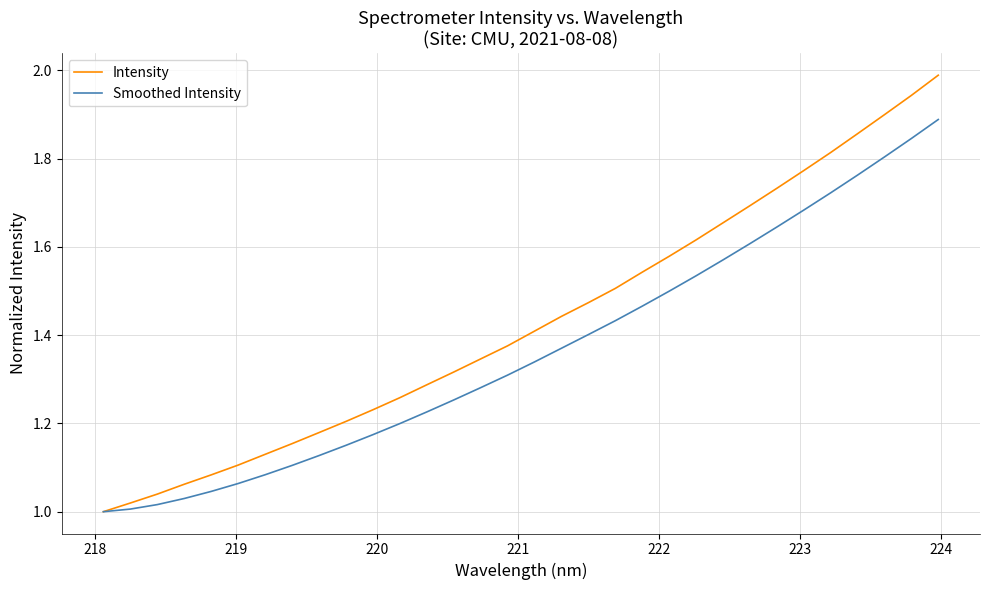

Which series has the largest total across all categories?

Intensity